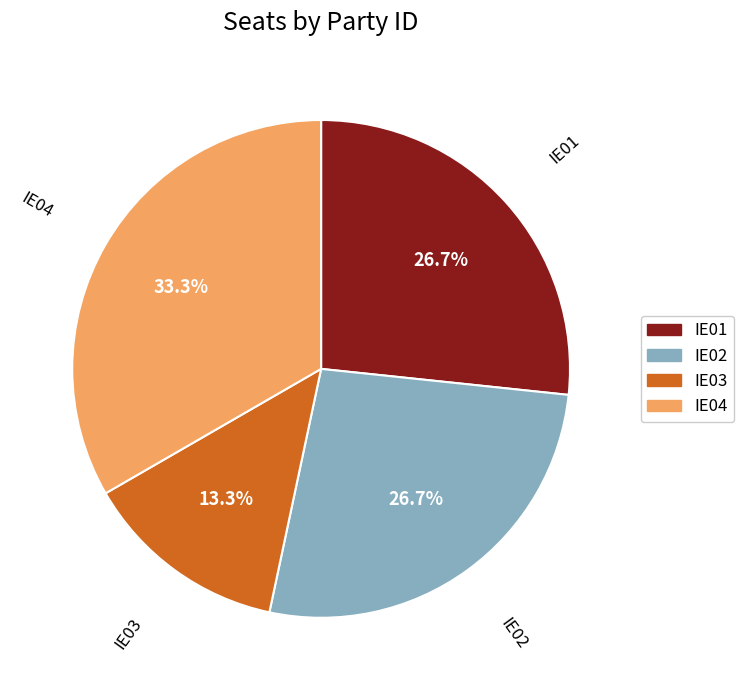

Which has a higher value, IE03 or IE04?

IE04